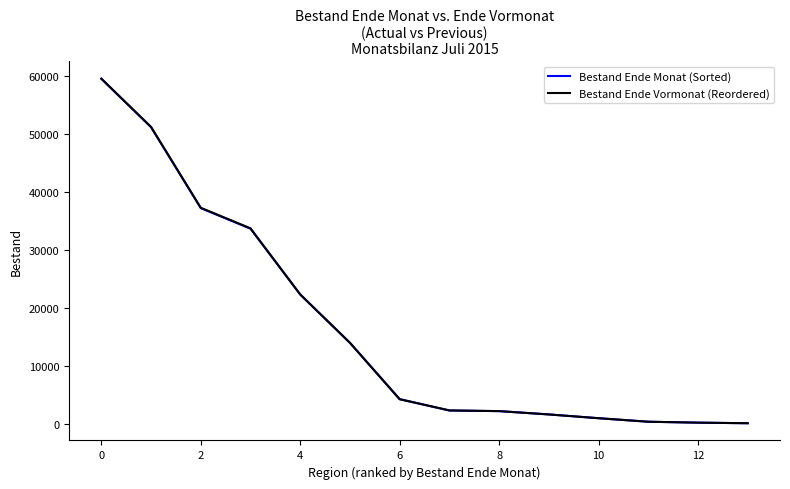

Which series has the widest spread of values?

Bestand Ende Vormonat (Reordered)